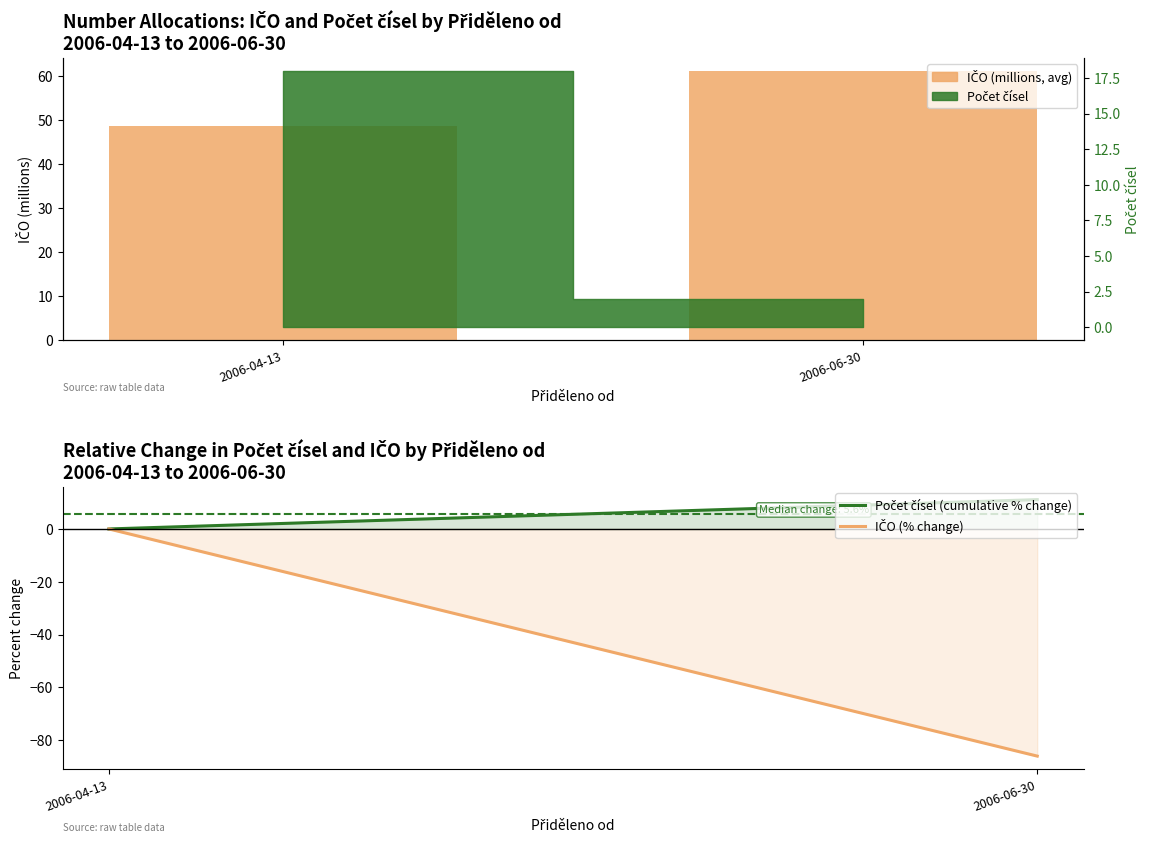

Rank the categories by Počet čísel (cumulative % change) value from highest to lowest.

2006-06-30, 2006-04-13